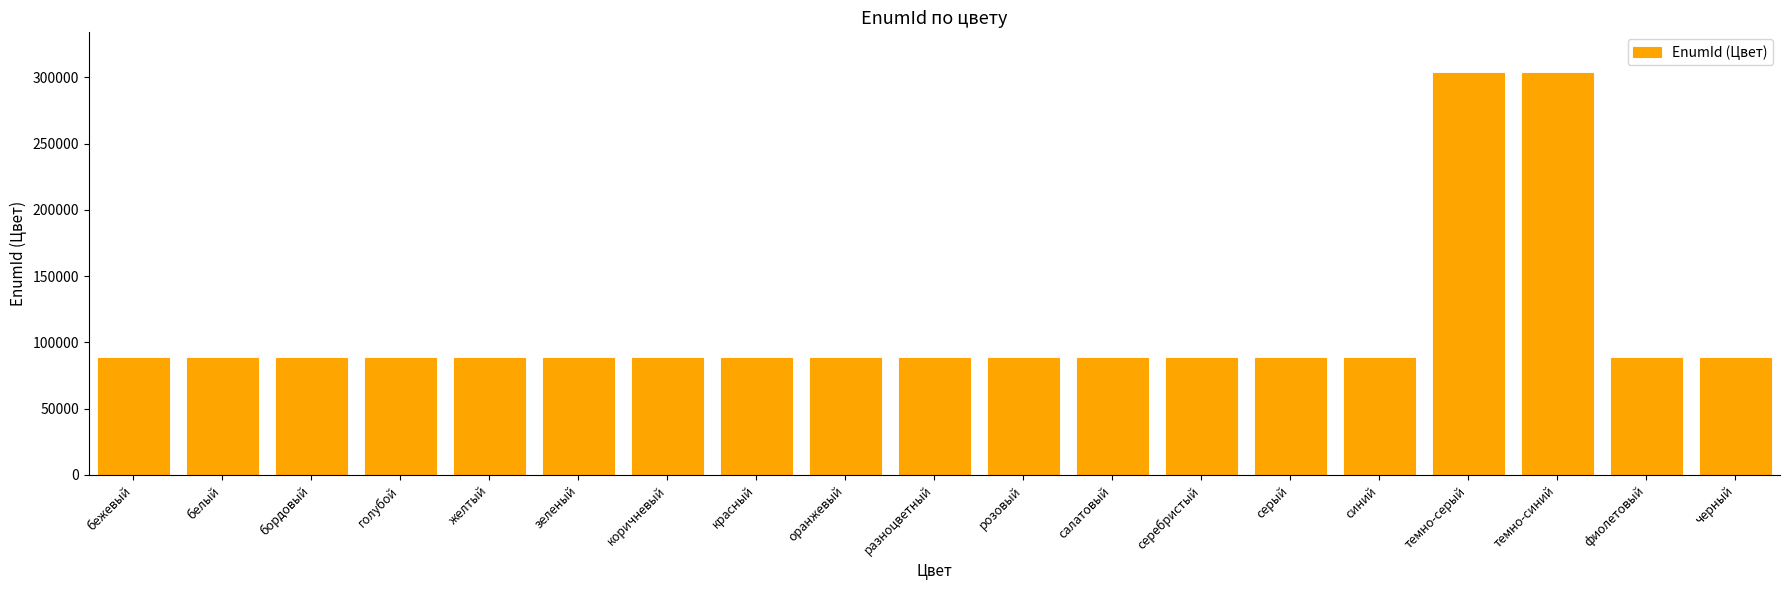

What is the difference between the second highest and minimum values?

215337